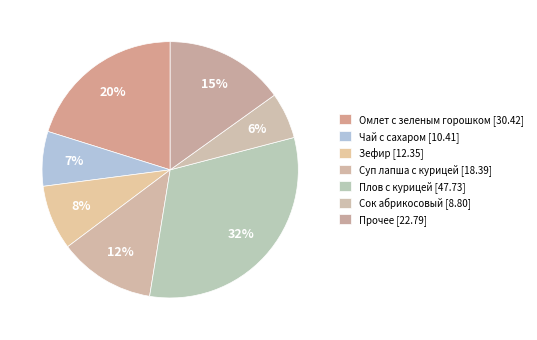

How many segments does this pie chart have?

7